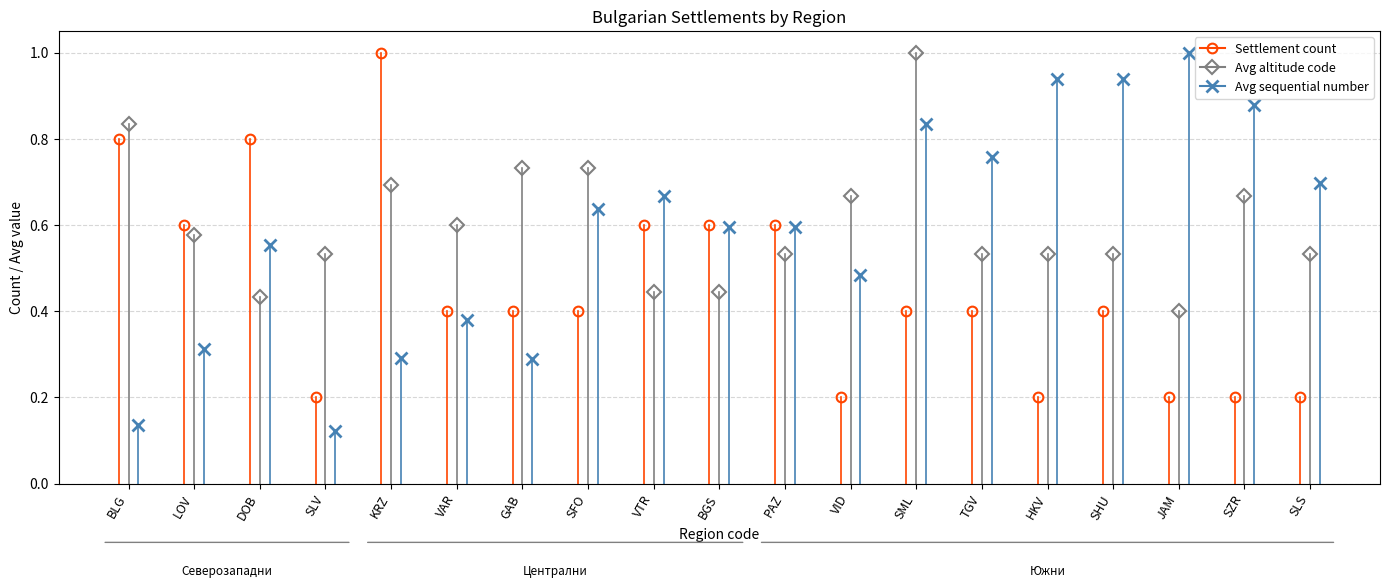

Is the value of Avg sequential number at LOV greater than the value of Avg altitude code at LOV?

No